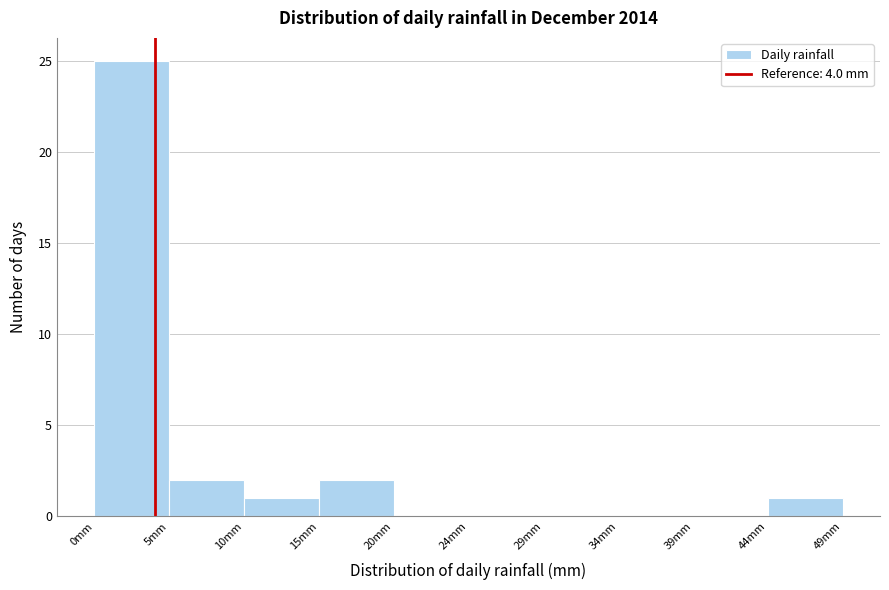

Reading left to right, list every bar in this chart as the range it spans on the x-axis followed by its height. Neither the bar edges nor the heights are printed on the chart, so give them approximately, as read against the axes.

0.0 to 4.9: 25
4.9 to 9.8: 2
9.8 to 14.7: 1
14.7 to 19.6: 2
19.6 to 24.5: 0
24.5 to 29.4: 0
29.4 to 34.3: 0
34.3 to 39.2: 0
39.2 to 44.1: 0
44.1 to 49.0: 1